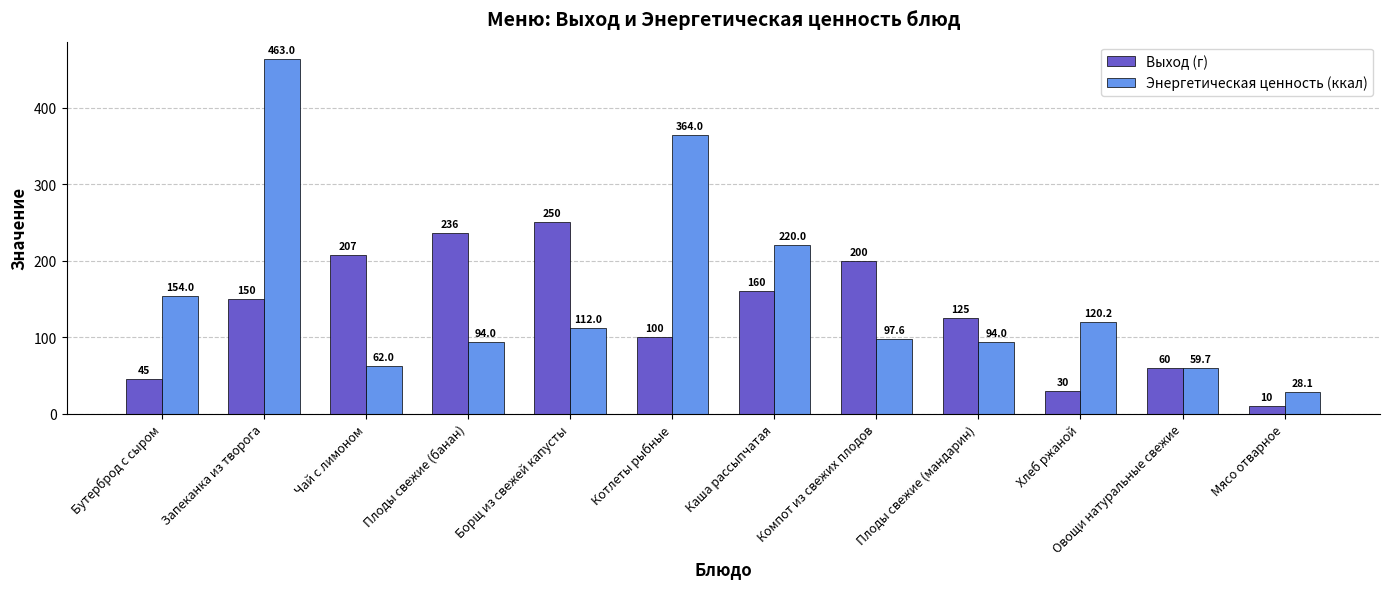

What is the difference between the highest and lowest values at Запеканка из творога?

313.0